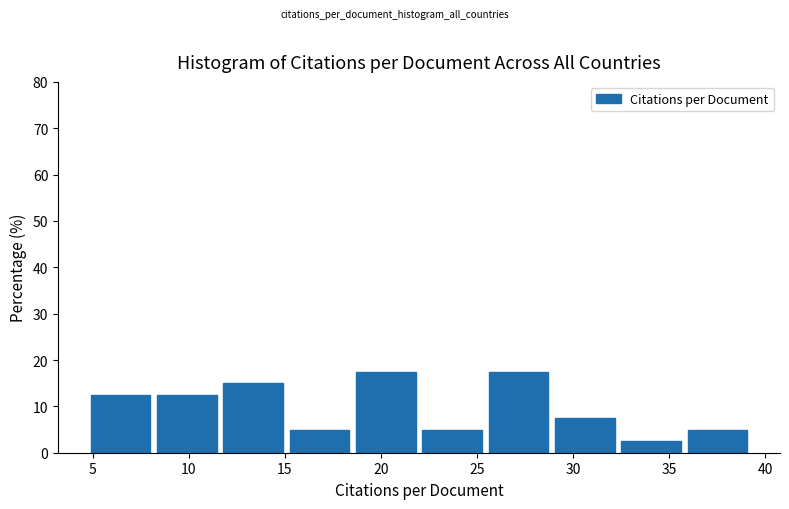

How tall is the bar that spans 22.0 to 25.5 on the x-axis? Neither the bar edges nor the heights are printed on the chart, so give them approximately, as read against the axes.

5